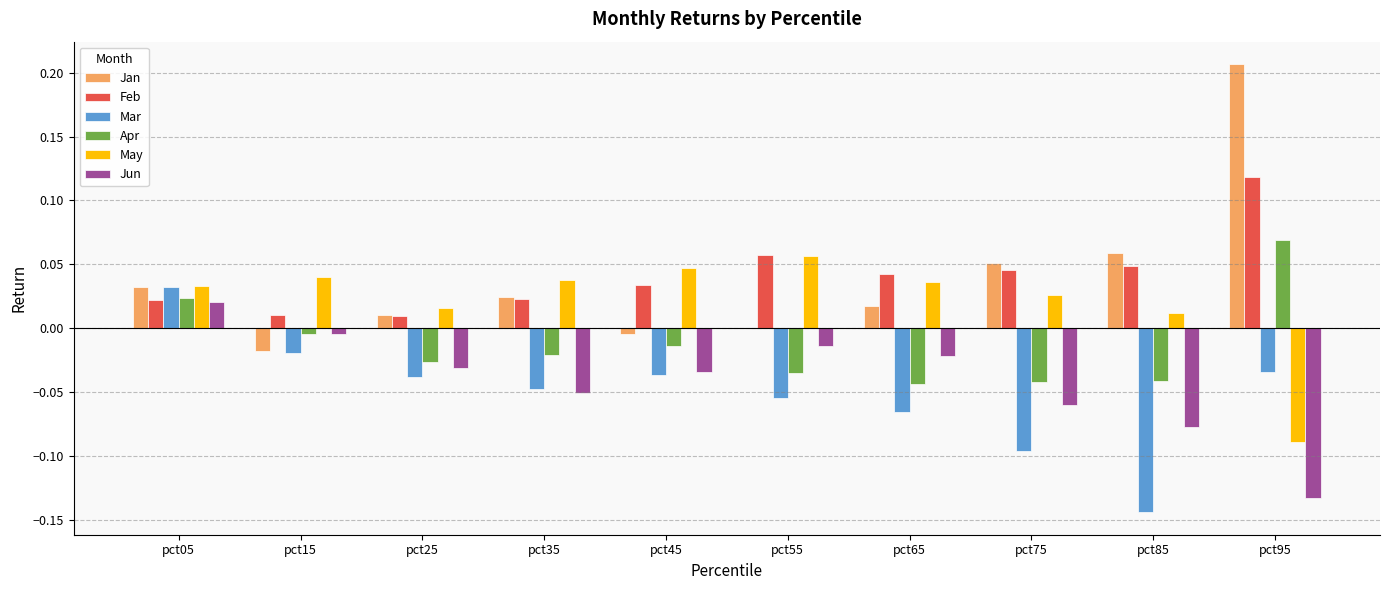

Is the value of Apr at pct95 greater than the value of Jan at pct45?

Yes